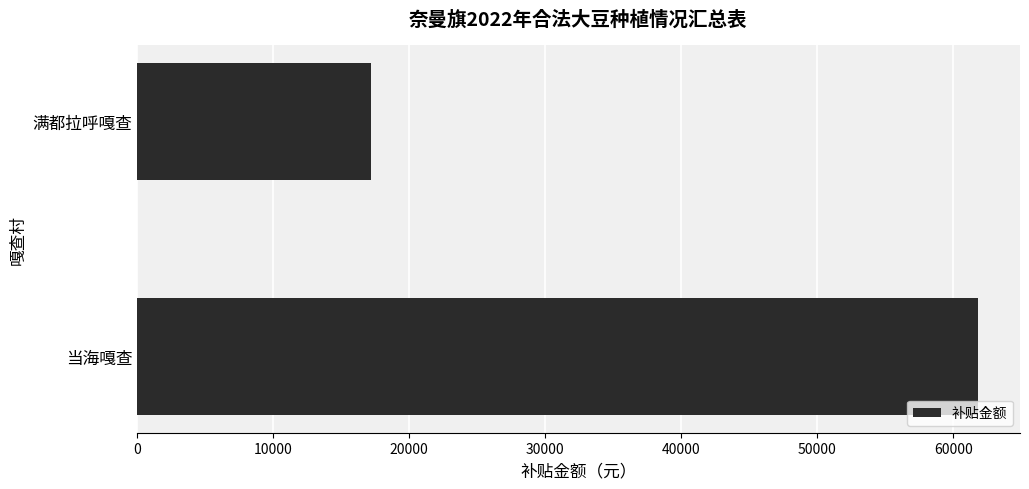

Which label corresponds to the smallest value in the chart?

满都拉呼嘎查